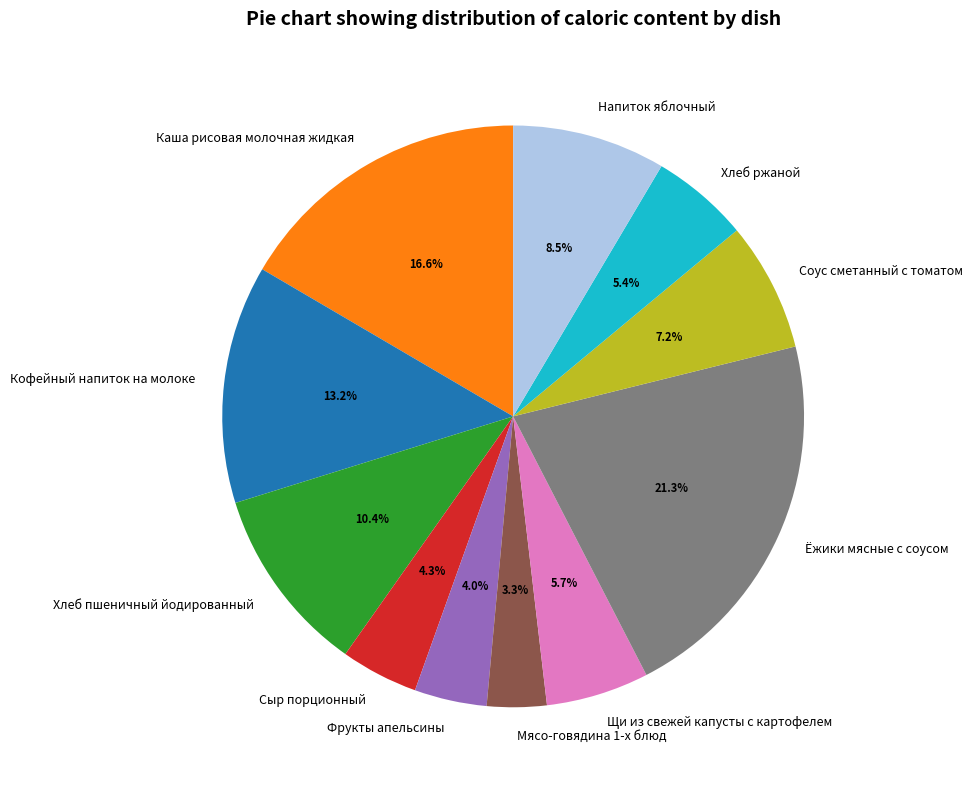

The Хлеб ржаной slice represents 5% of the pie. True or false?

True